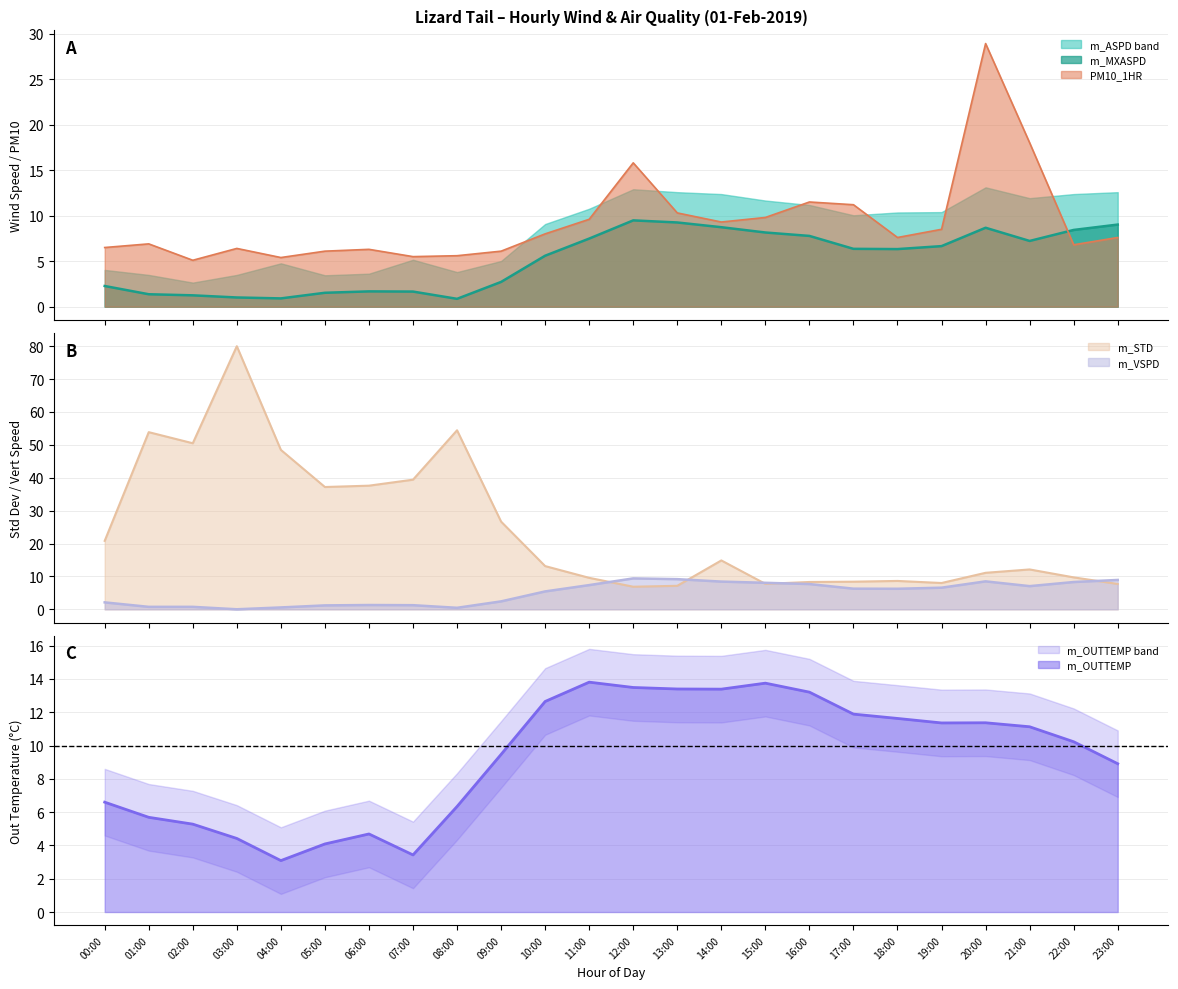

Where does the PM10_1HR series first go above 7?

10:00